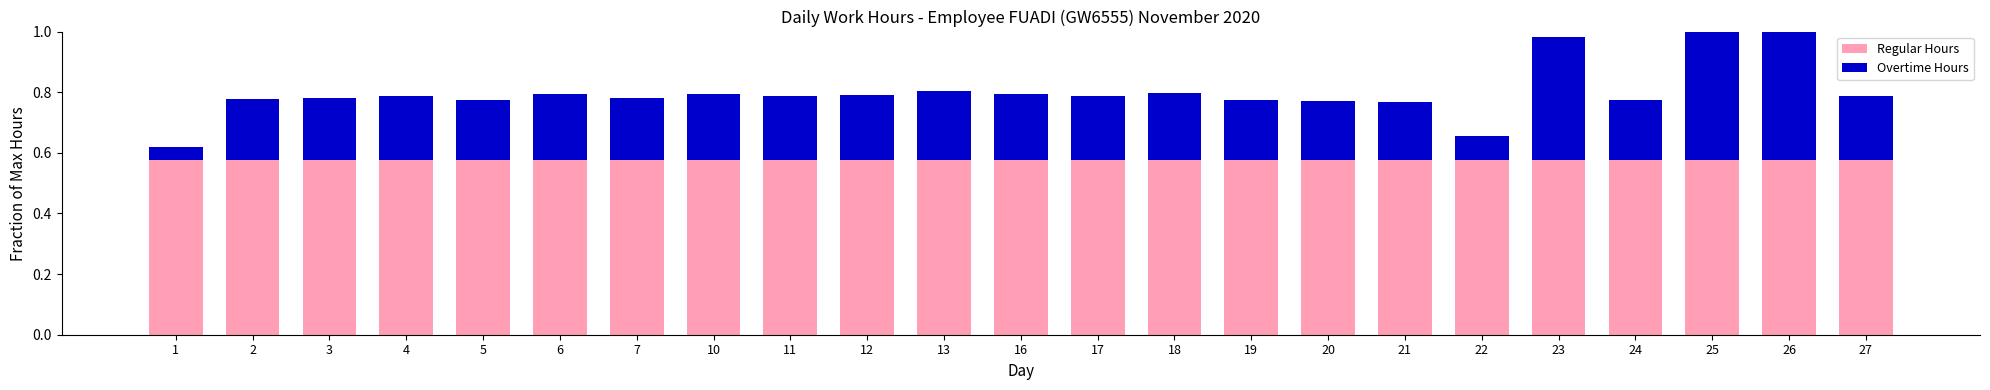

What is the total value across all series at 3?

0.8